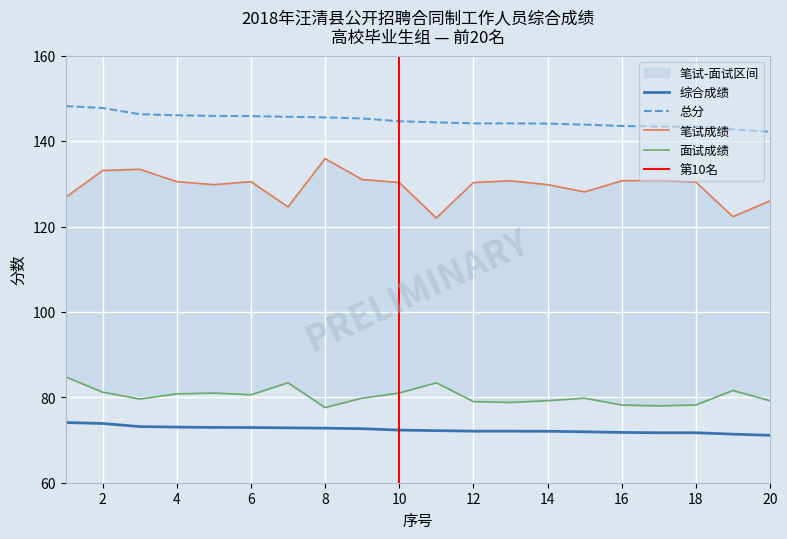

At which category does the chart reach its minimum across all series?

20